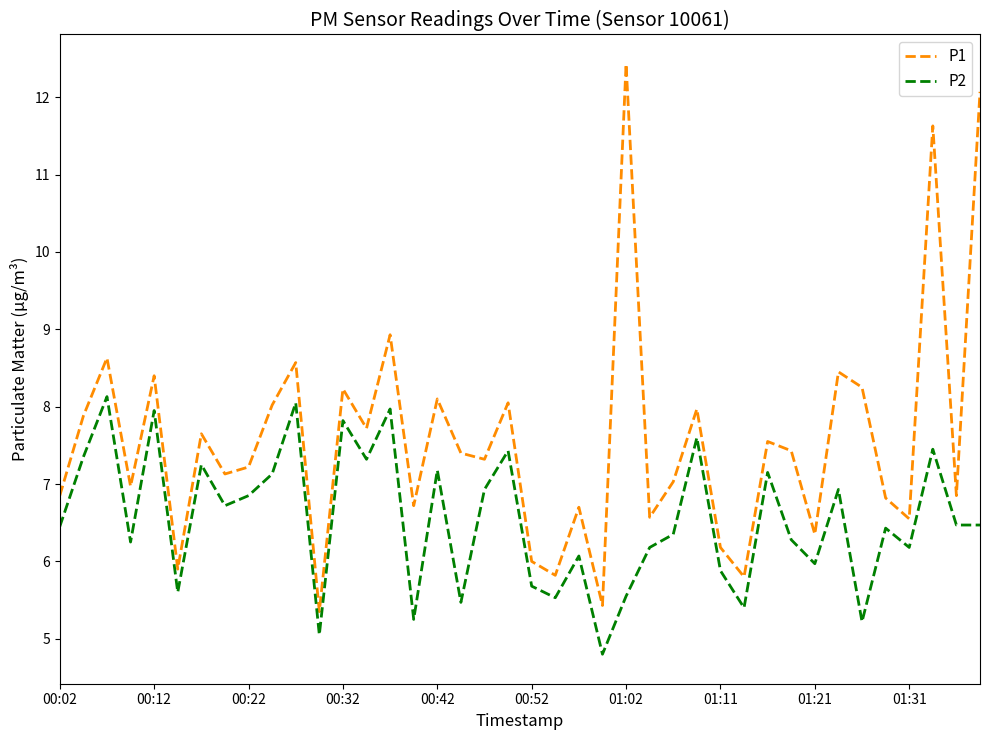

Rank the series by their average value, from lowest to highest.

P2, P1